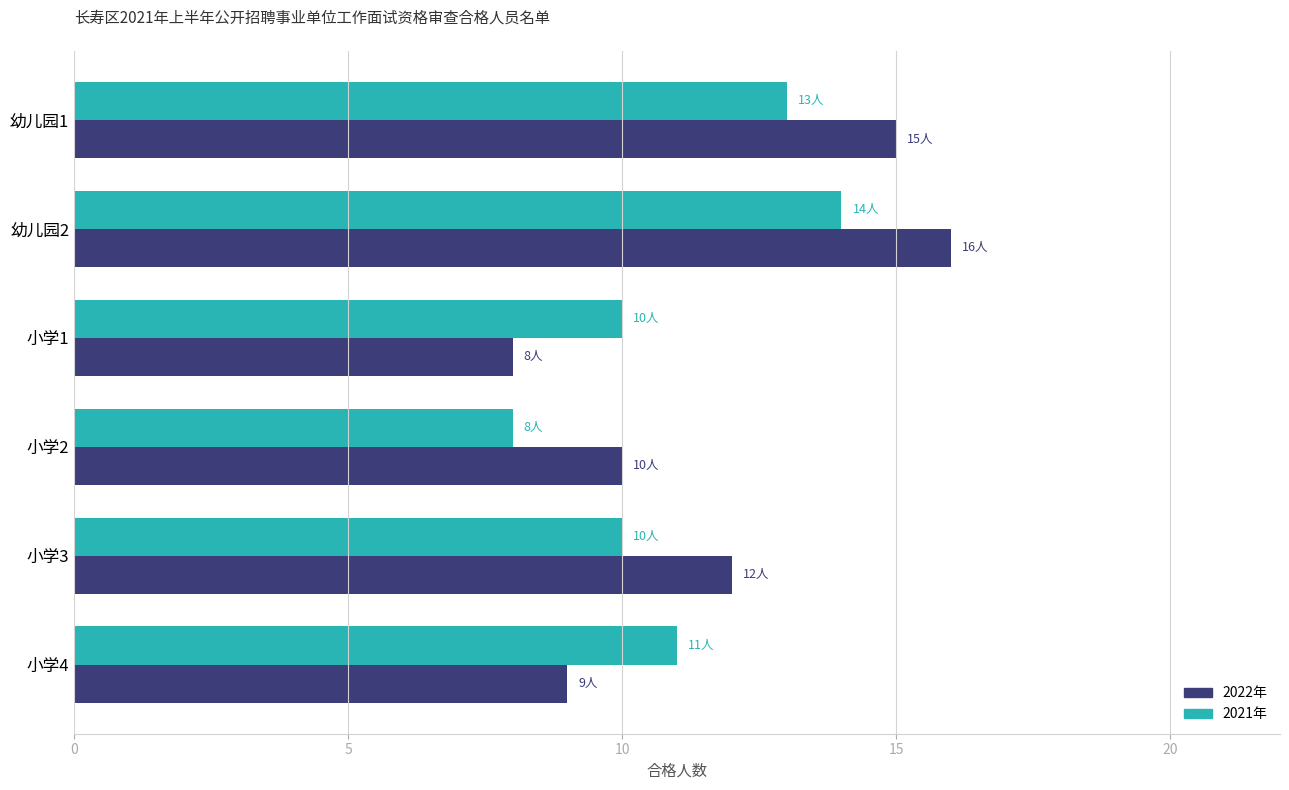

What is the difference between the 2021年 values at 幼儿园2 and 小学2?

6